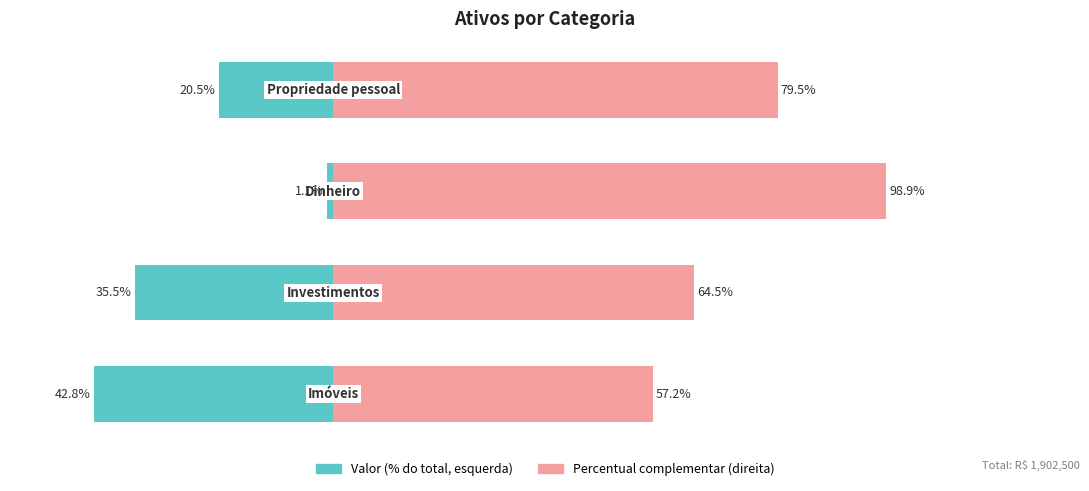

Which series has the largest total across all categories?

Percentual Restante (direita)